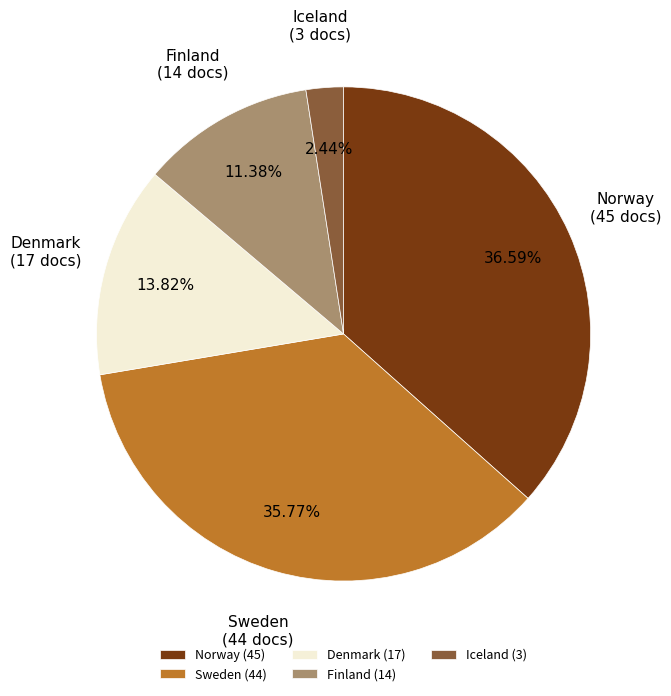

How many segments does this pie chart have?

5